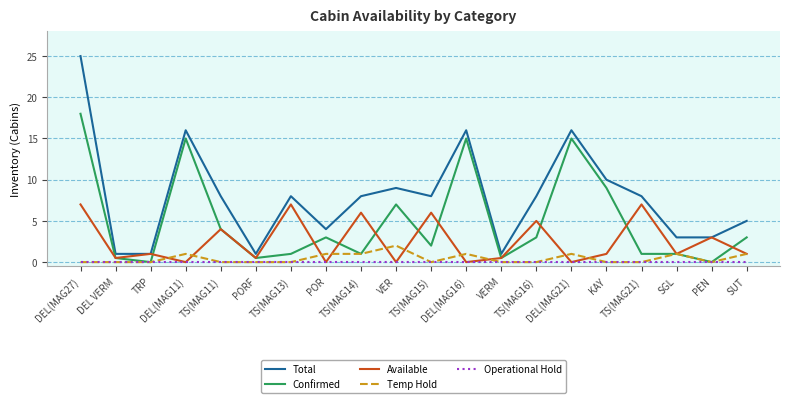

What is the lowest value of the Total series?

1.0